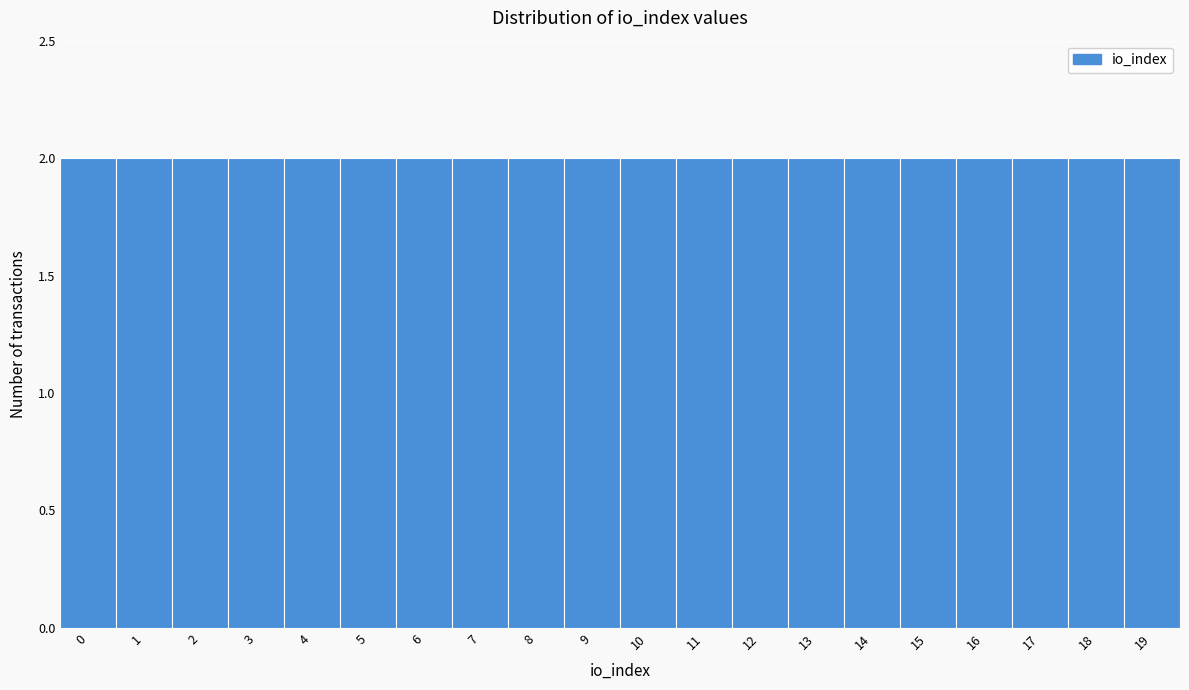

What is the height of the bar covering 10.5 to 11.5 on the x-axis? The values are not printed on the chart, so give them approximately, as read against the axis.

2